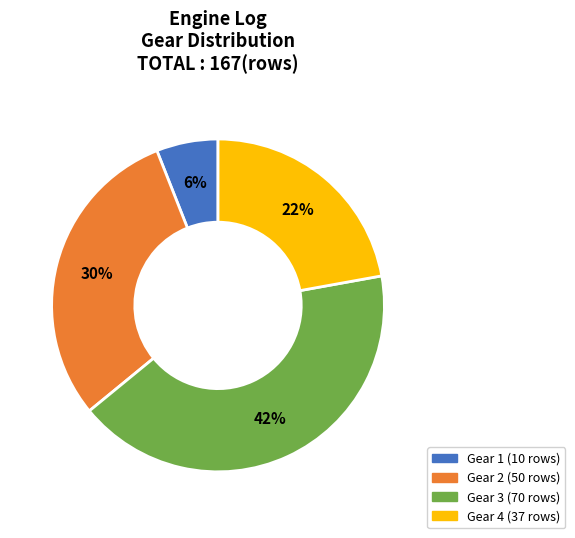

To the nearest percent, what is the average slice percentage?

25%